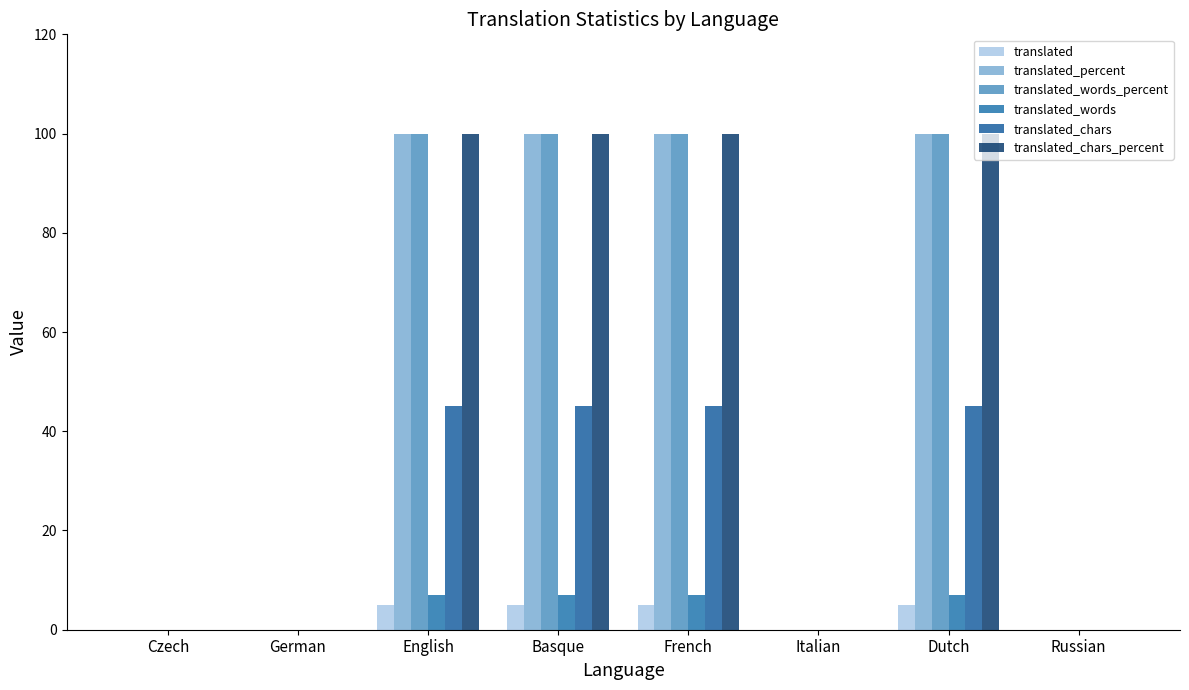

True or false: translated_words has a value of 4 at Russian.

False